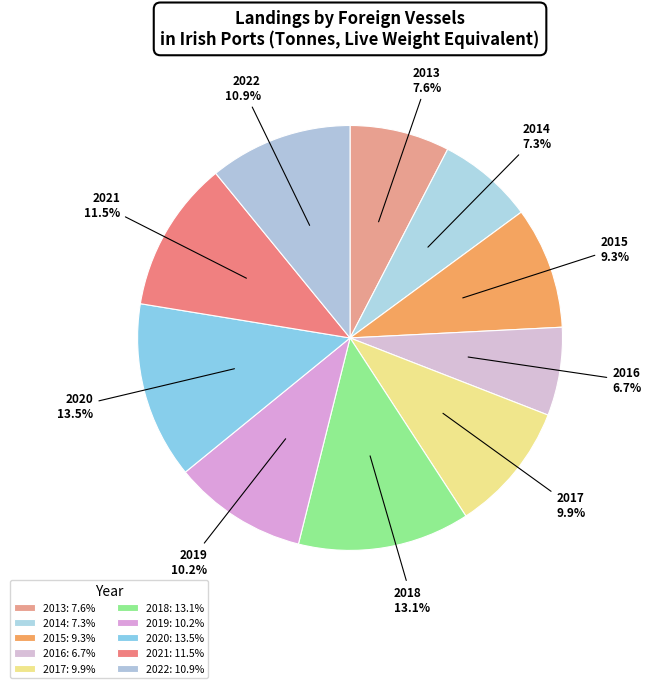

How many slices are in this pie chart?

10